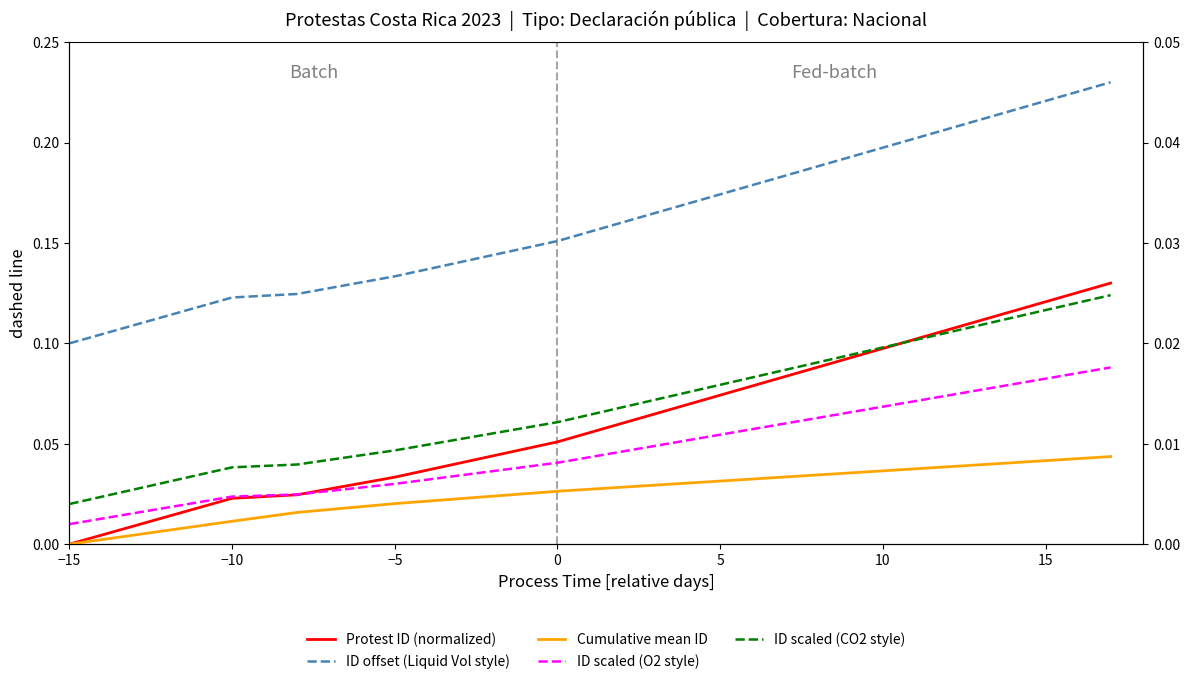

What is the difference between the highest and lowest values at 10?

0.2